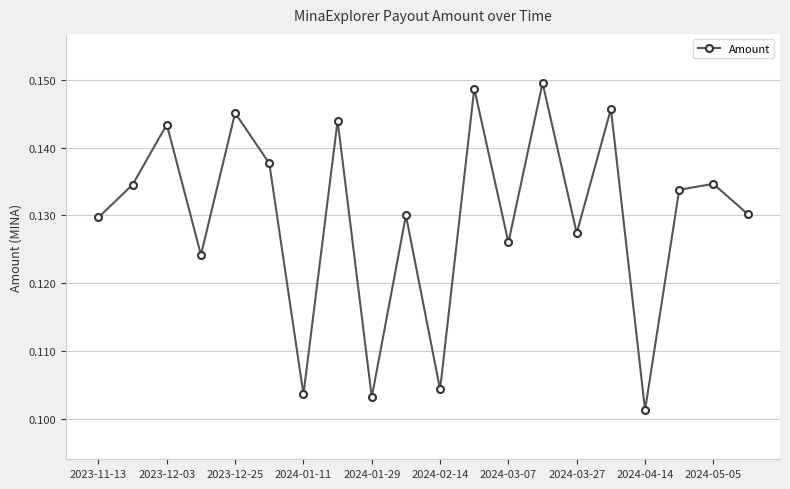

True or false: there are more than 2 points higher than both neighbors.

True